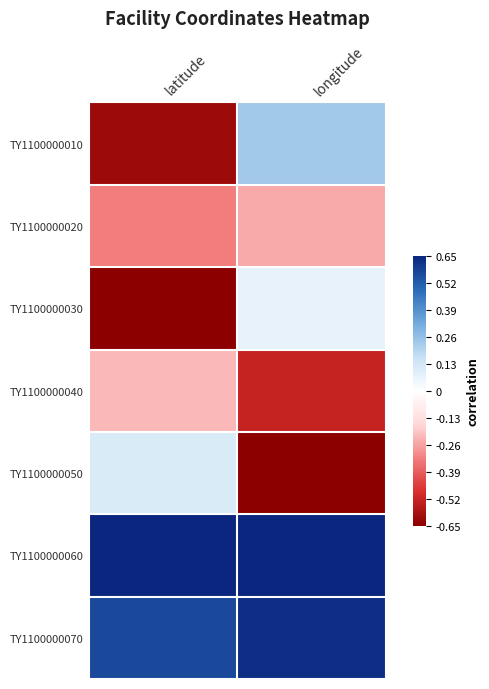

What is the minimum value shown in the chart?

-0.7